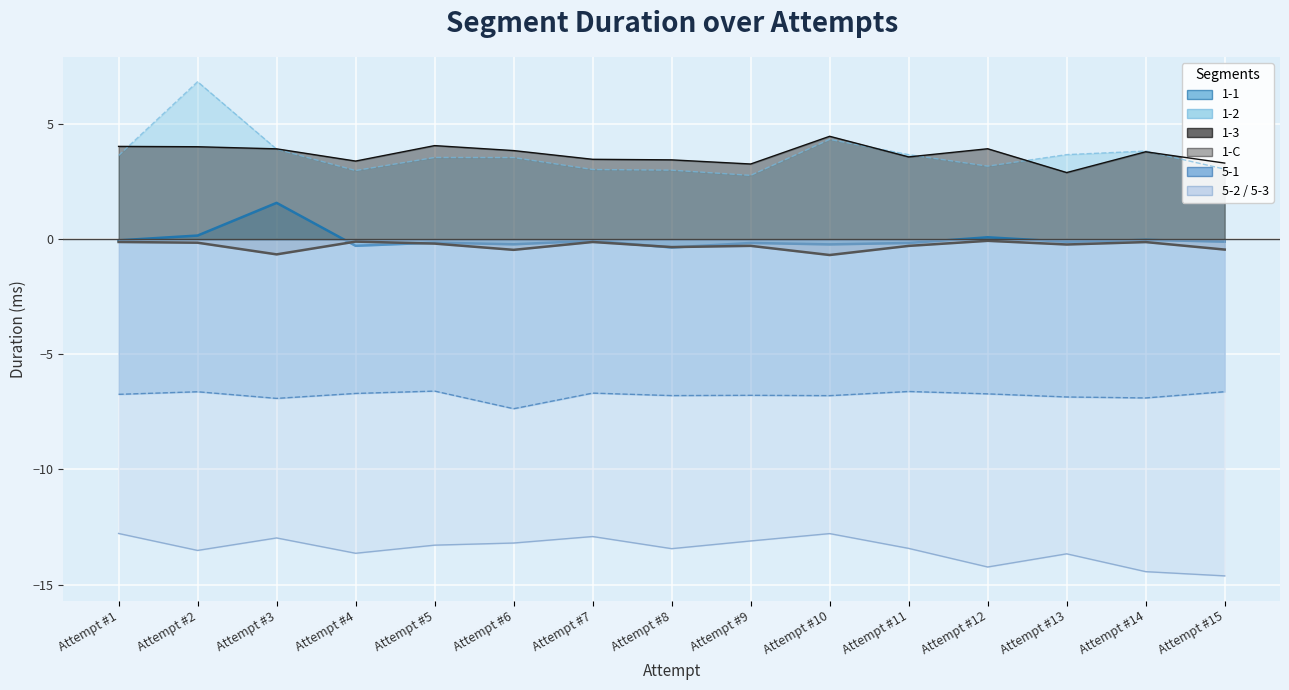

Rank the series by their maximum value, from highest to lowest.

1-2, 1-3, 1-1